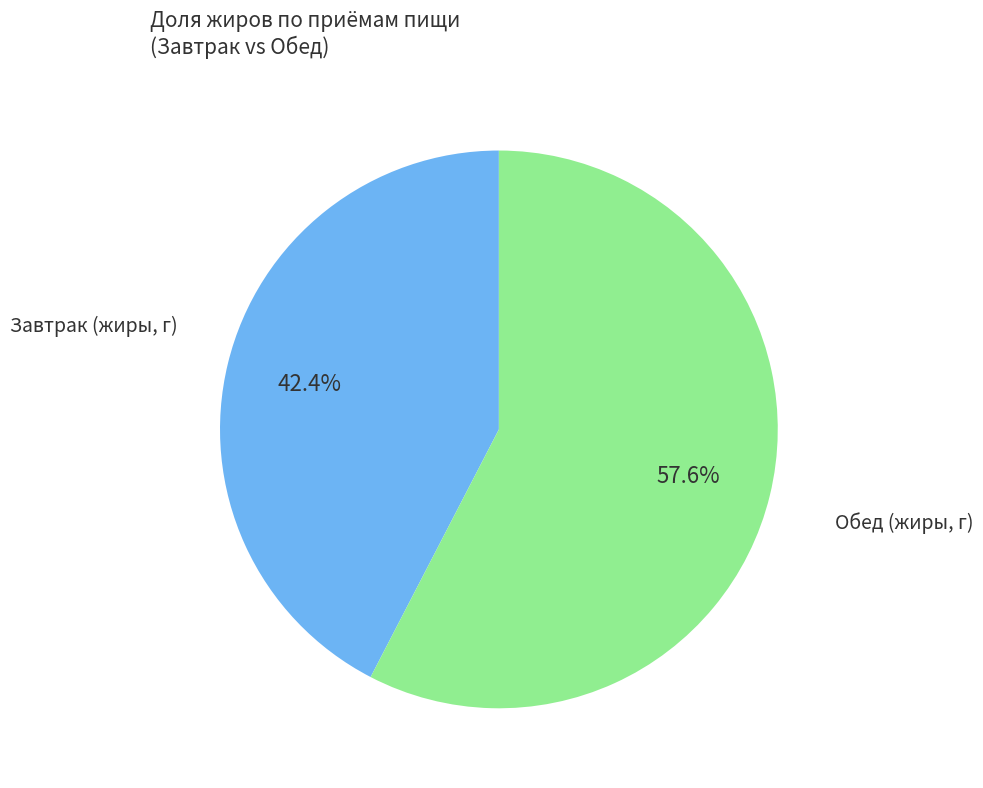

Is there a majority slice in this chart?

Yes